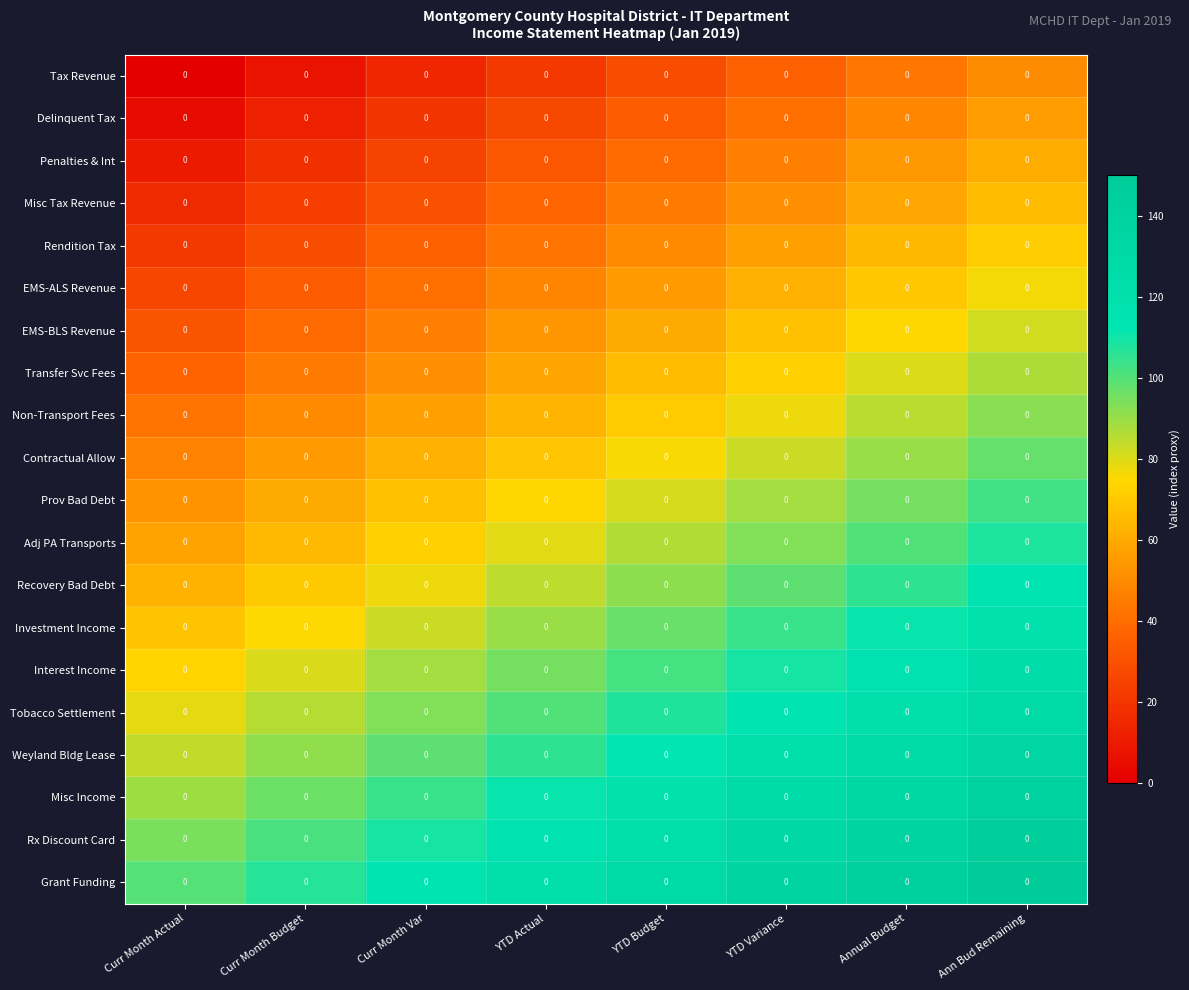

Between Annual Budget and Curr Month Budget, which is larger?

Annual Budget